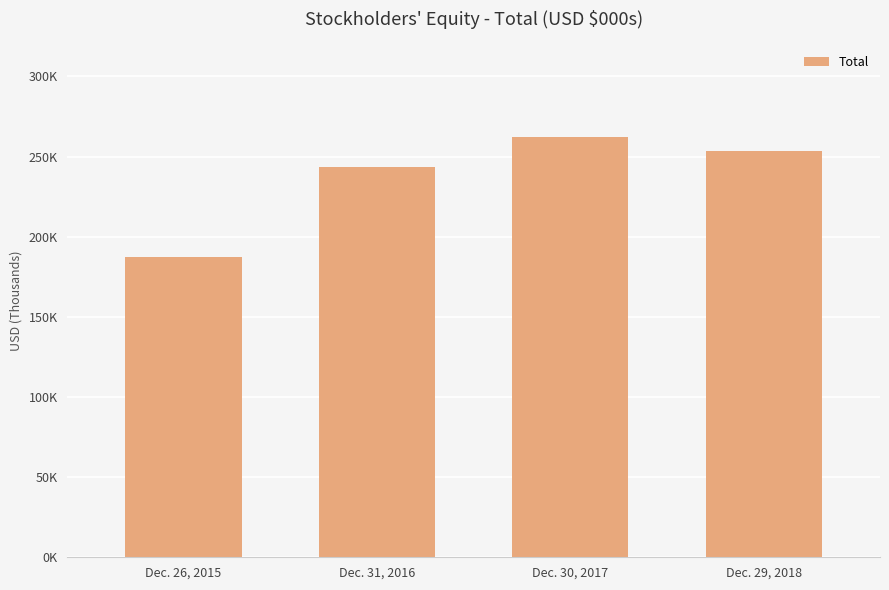

Does the chart contain any negative values?

No